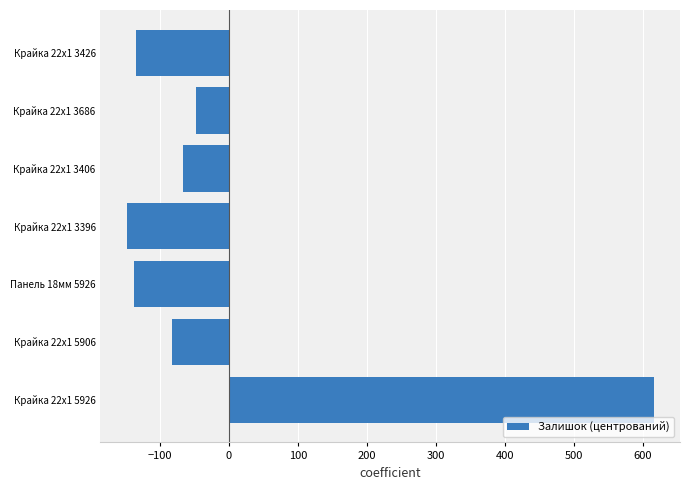

Which has a higher value, Крайка 22x1 3406 or Крайка 22x1 5926?

Крайка 22x1 5926